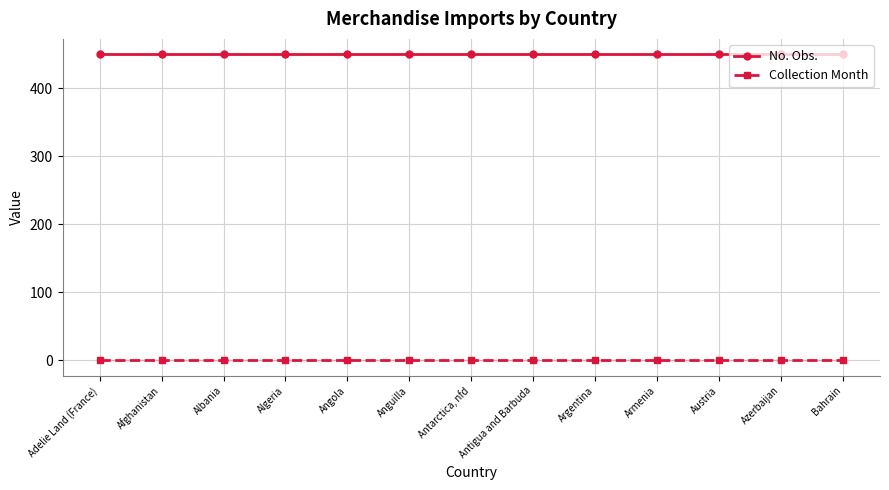

What is the value of the Collection Month point at the 11th from the left?

1